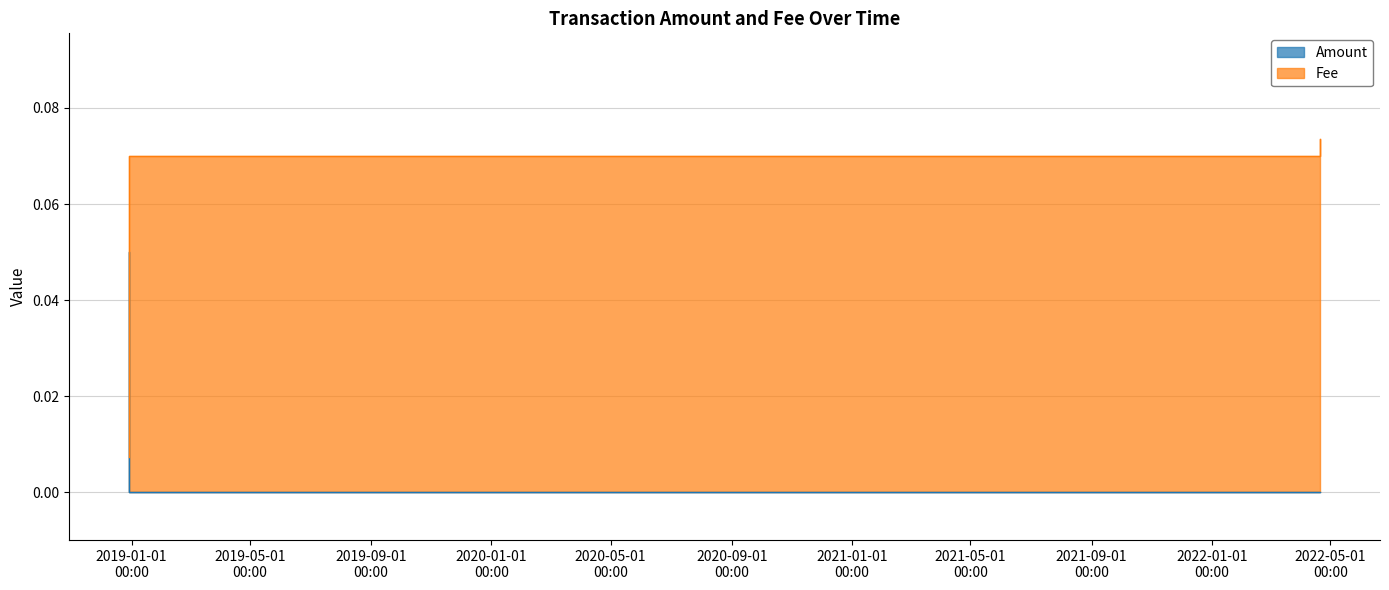

At how many categories does at least one series exceed 0?

4